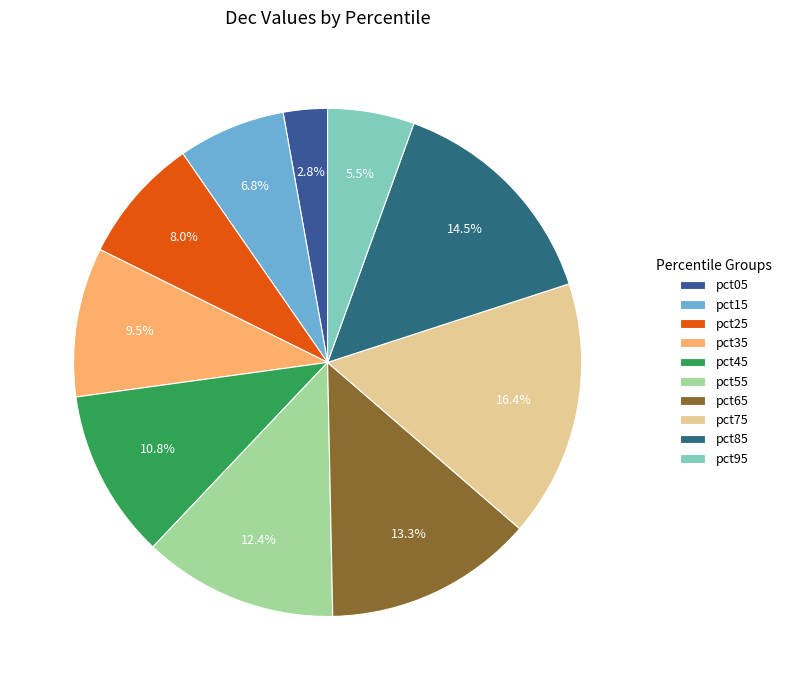

What is the total percentage of pct35 and pct75?

25.9%